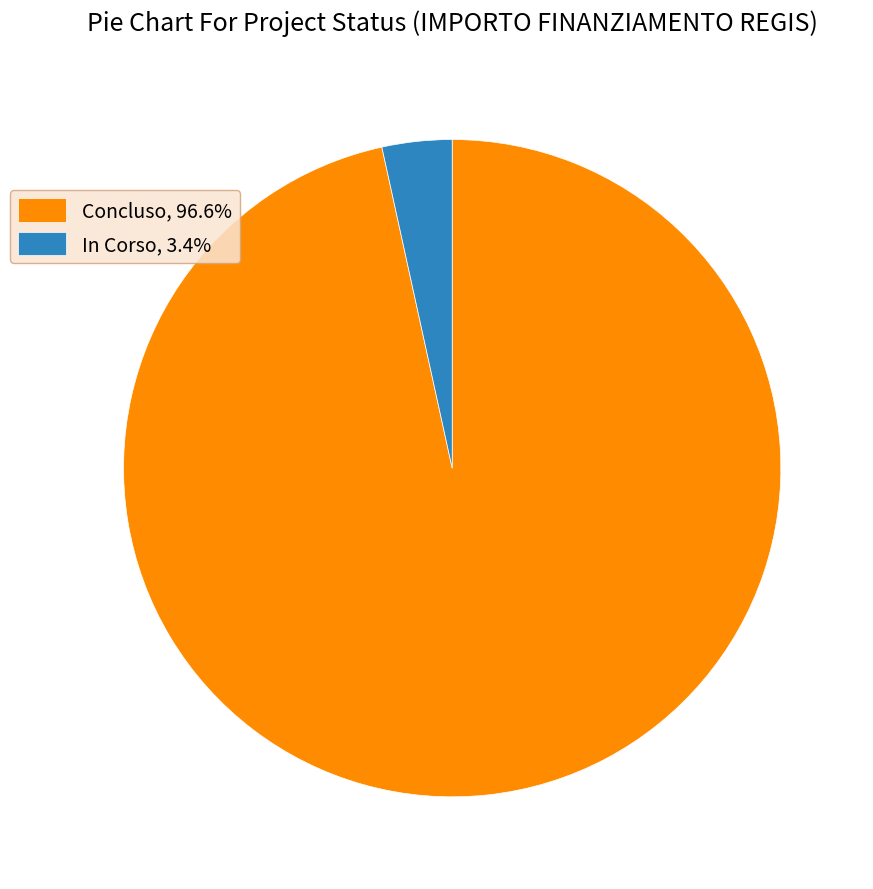

Count the number of slices in the pie.

2